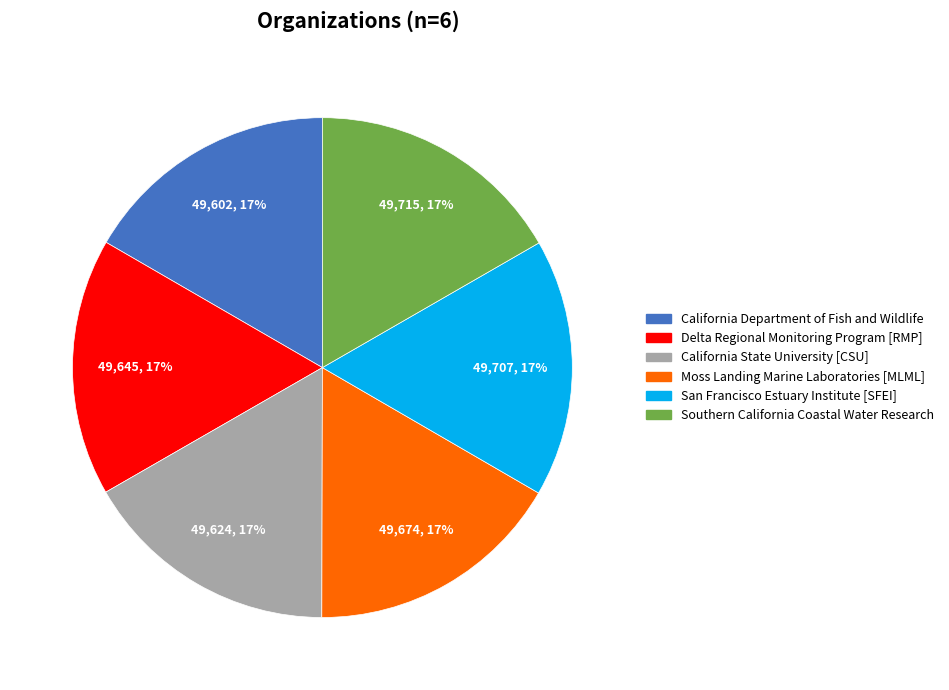

To the nearest percent, what portion does Southern California Coastal Water Research represent?

17%